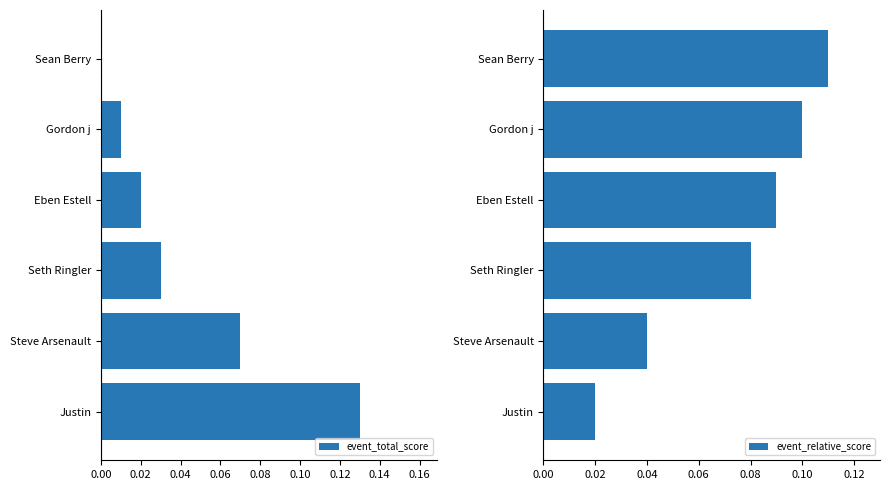

The event_relative_score series shows 0.0 at Seth Ringler. True or false?

False